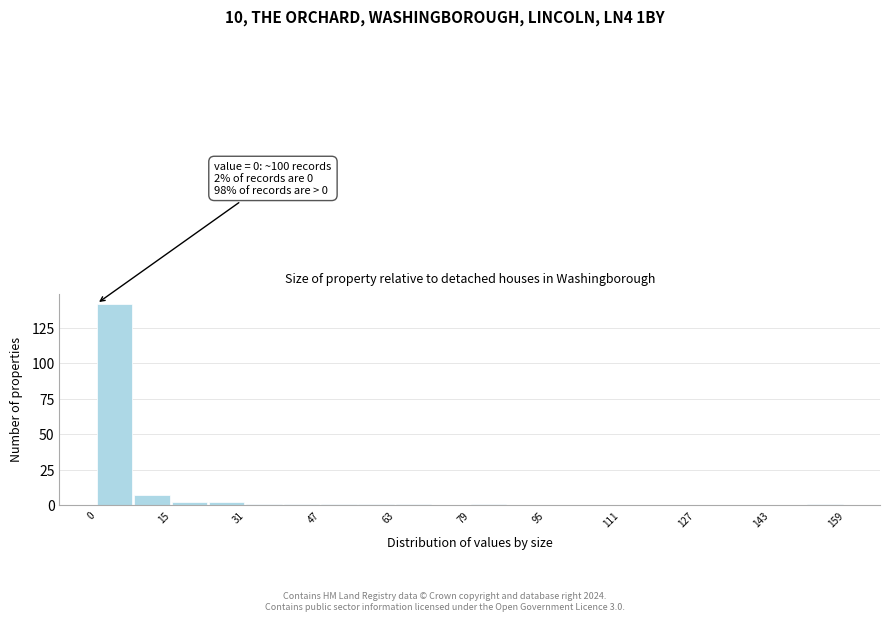

Around what value on the x-axis is the tallest bar? Give the approximate position of its centre, as read against the axis.

4